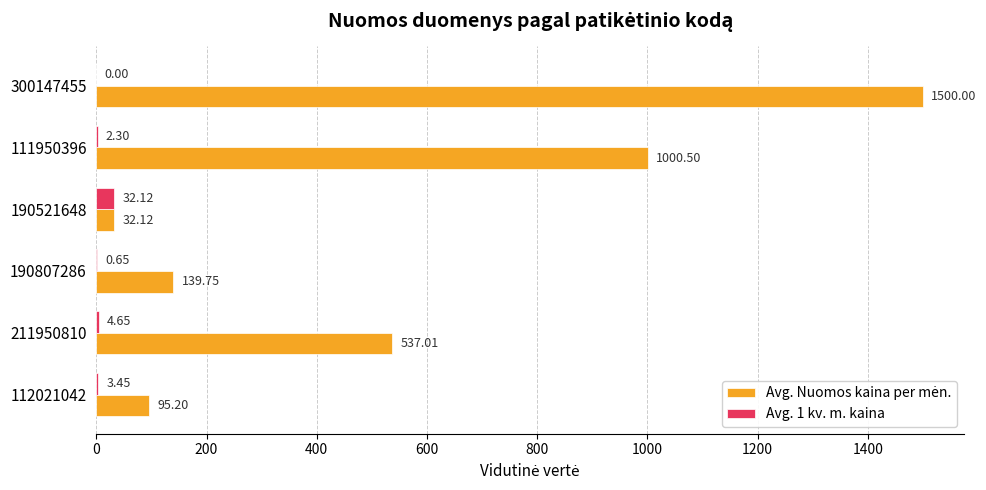

At which category is the sum across all series the highest?

300147455